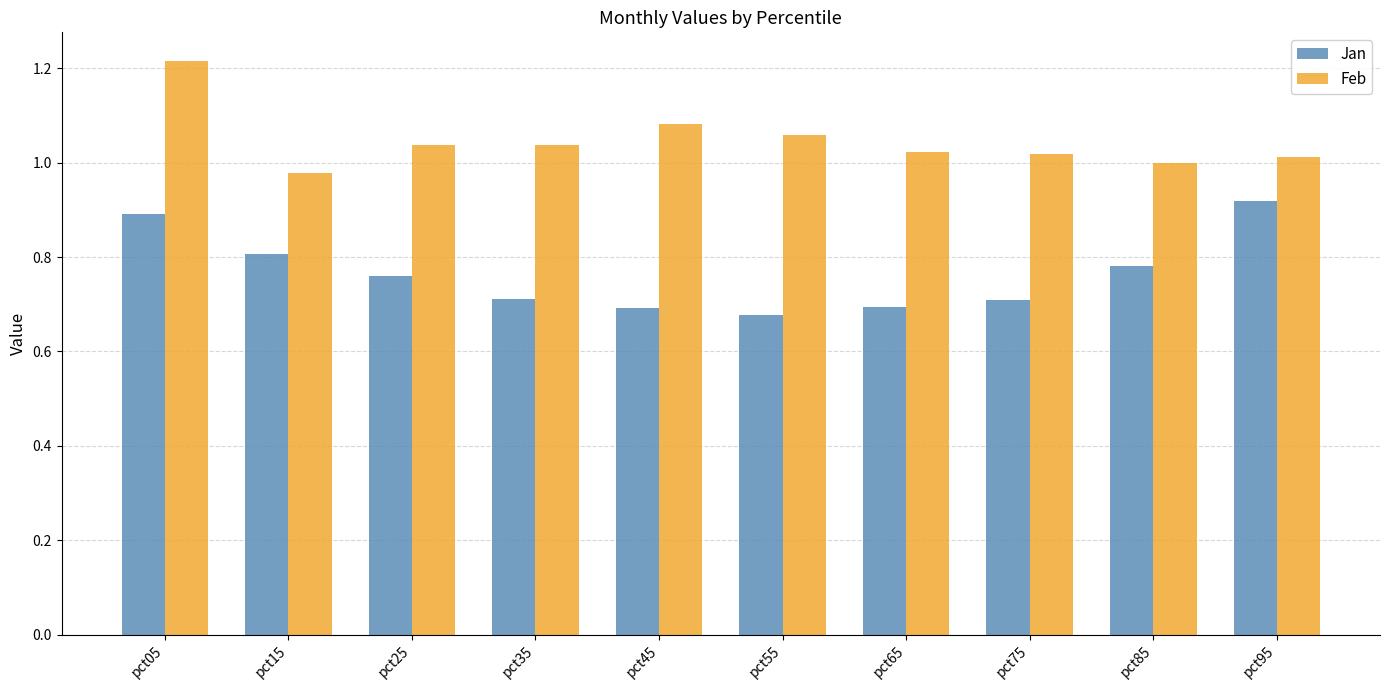

What is the difference between the maximum and second lowest values in the Feb series?

0.2